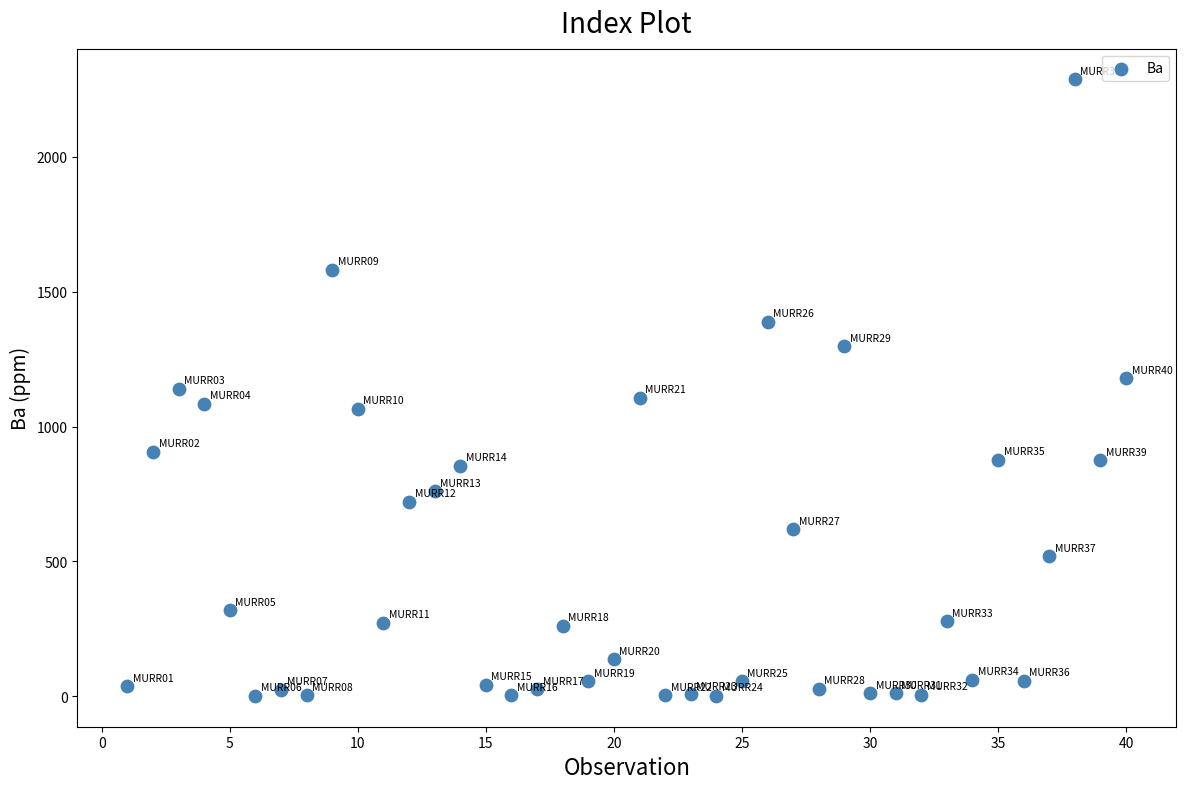

What is the range of Y values (max minus min)?

2286.0